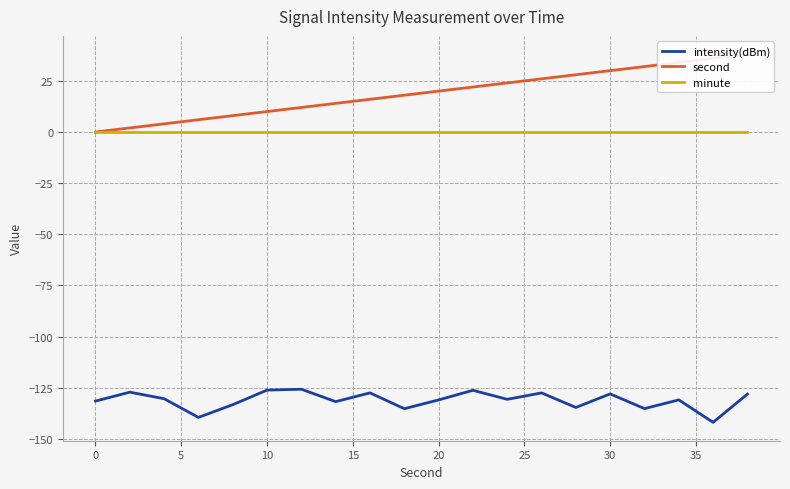

What is the highest value of the intensity(dBm) series?

-125.8